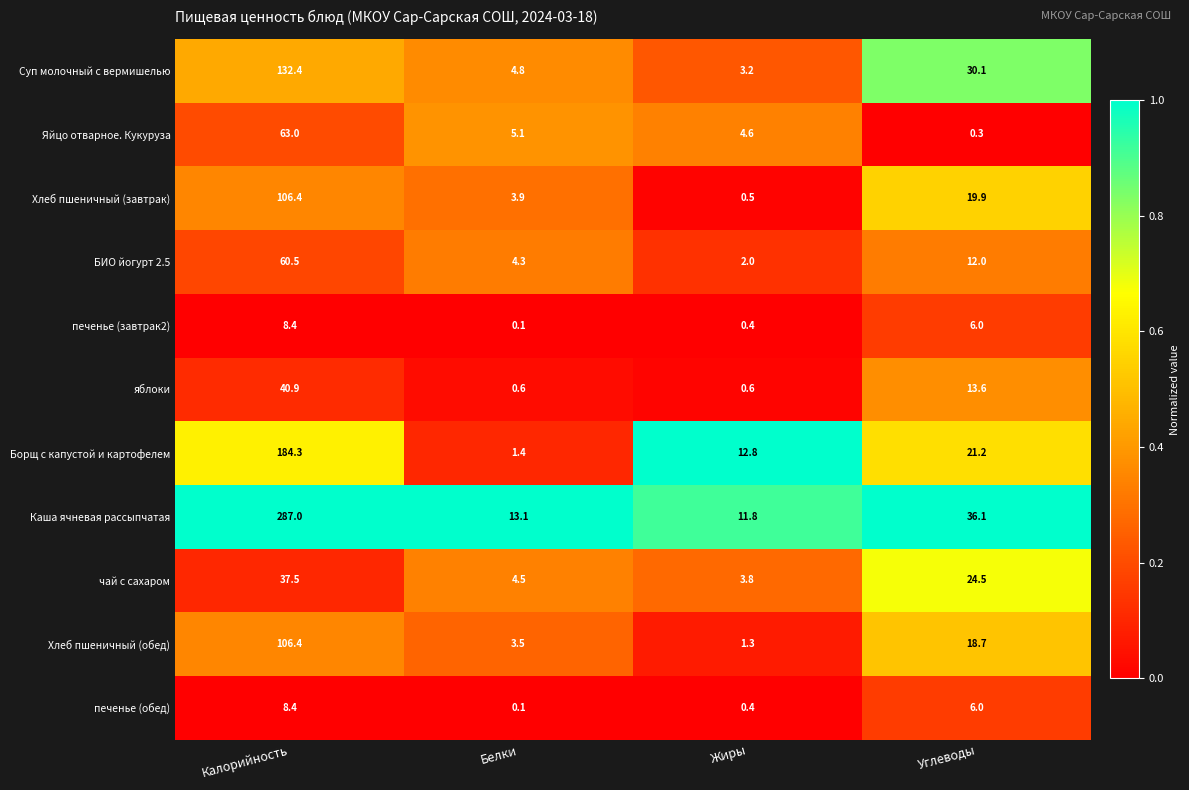

The value of чай с сахаром at Калорийность is 61.3. True or false?

False